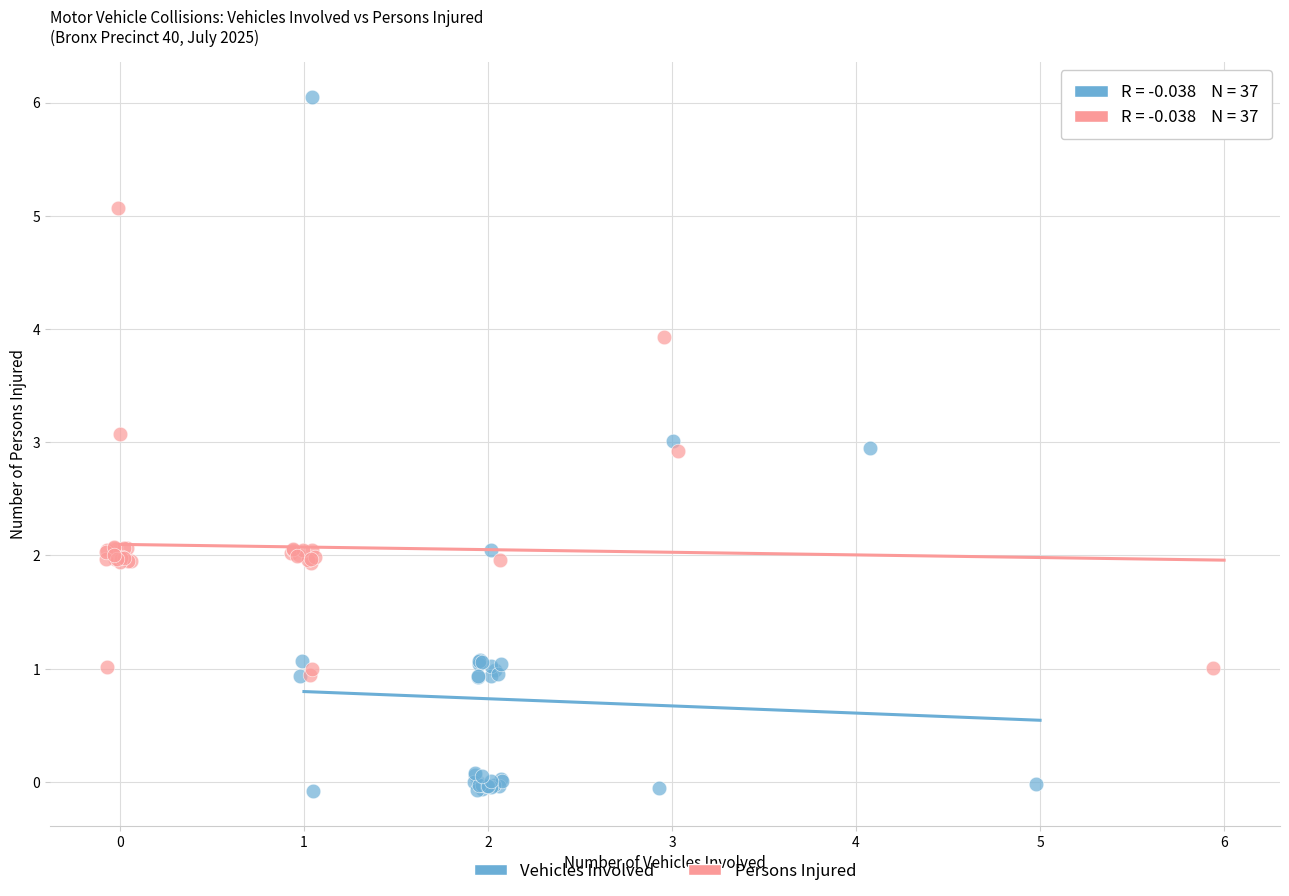

Which series reaches the minimum Y coordinate?

Vehicles Involved